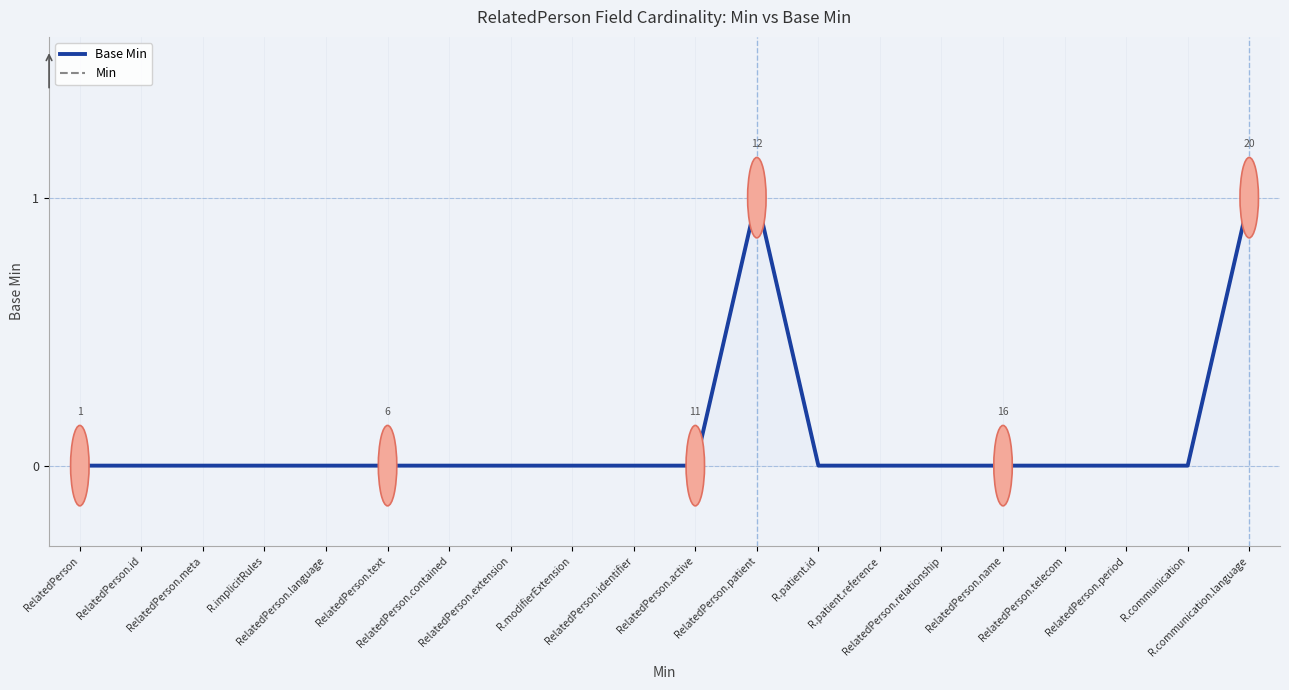

True or false: Base Min and Min cross at least once.

False